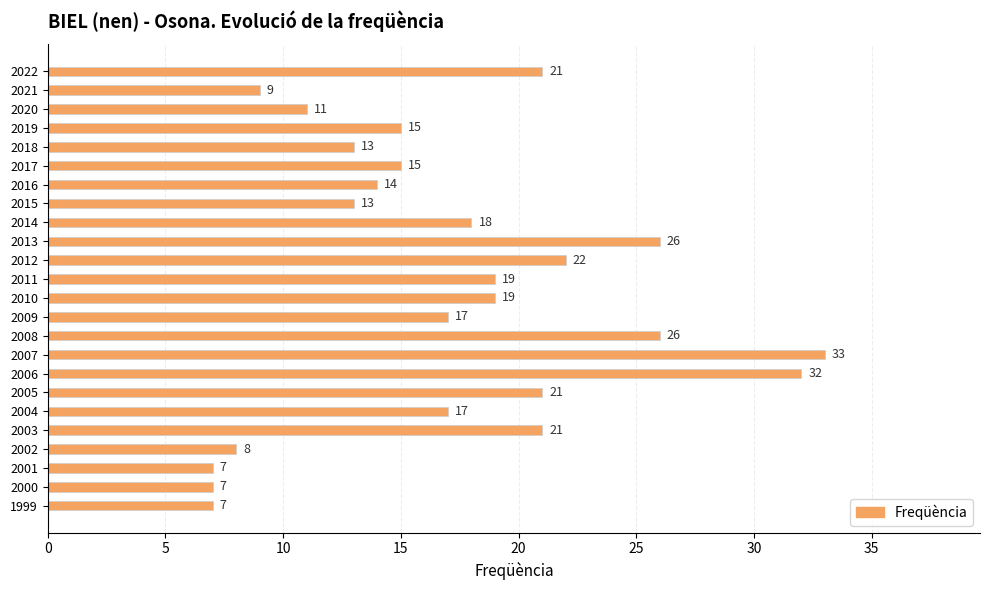

Read the value at 2021, to the nearest 5.

10